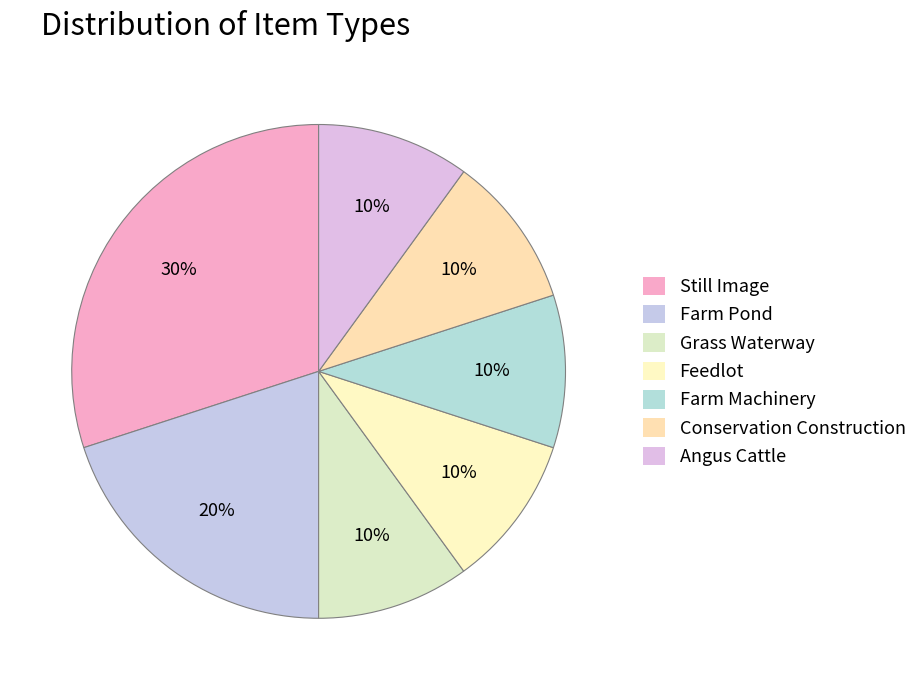

How many slices are in this pie chart?

7